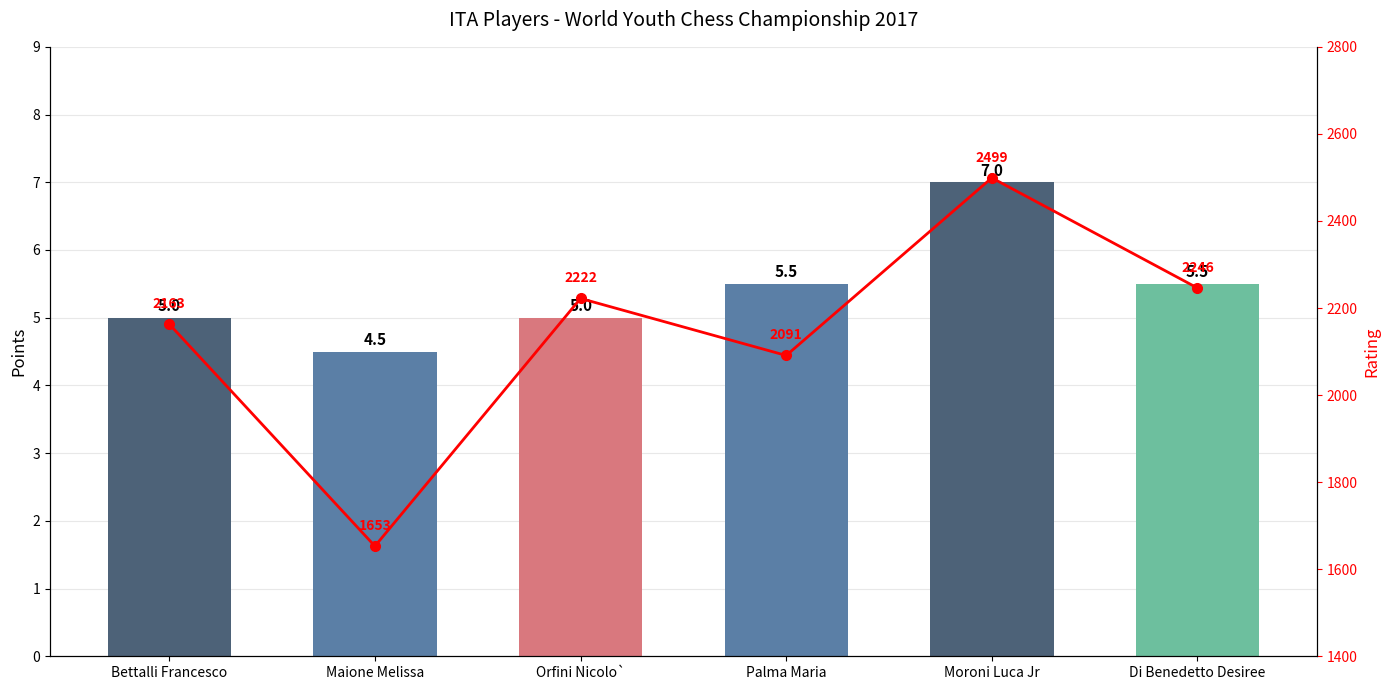

At Palma Maria, list the series in order from largest to smallest.

Rating, Points